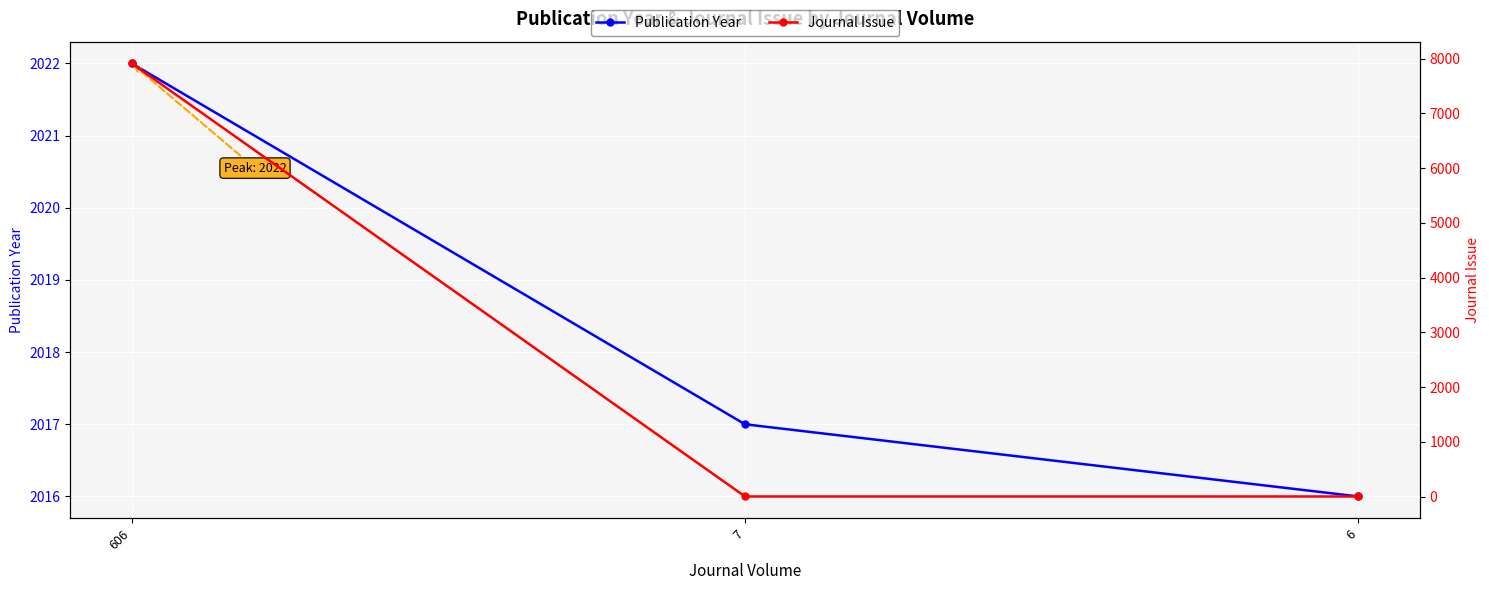

List the labels in order of Journal Issue value, largest first.

606, 7, 6